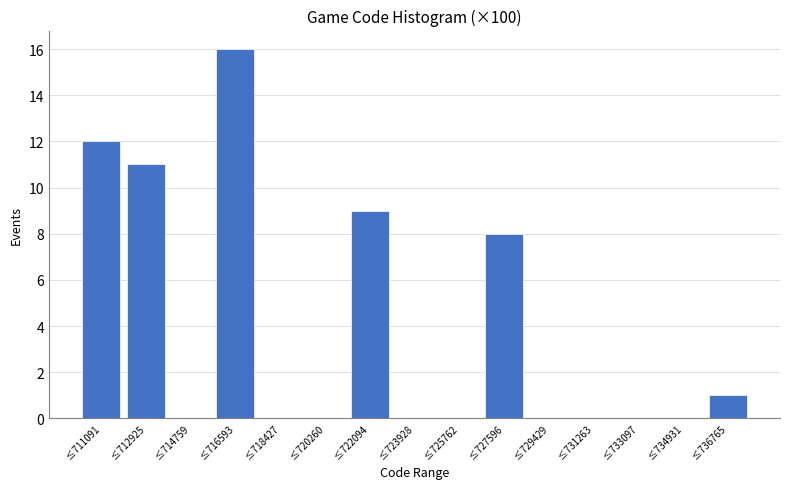

Reading right to left, transcribe all the data shown in this chart.

≤736765=1	≤734931=0	≤733097=0	≤731263=0	≤729429=0	≤727596=8	≤725762=0	≤723928=0	≤722094=9	≤720260=0	≤718427=0	≤716593=16	≤714759=0	≤712925=11	≤711091=12